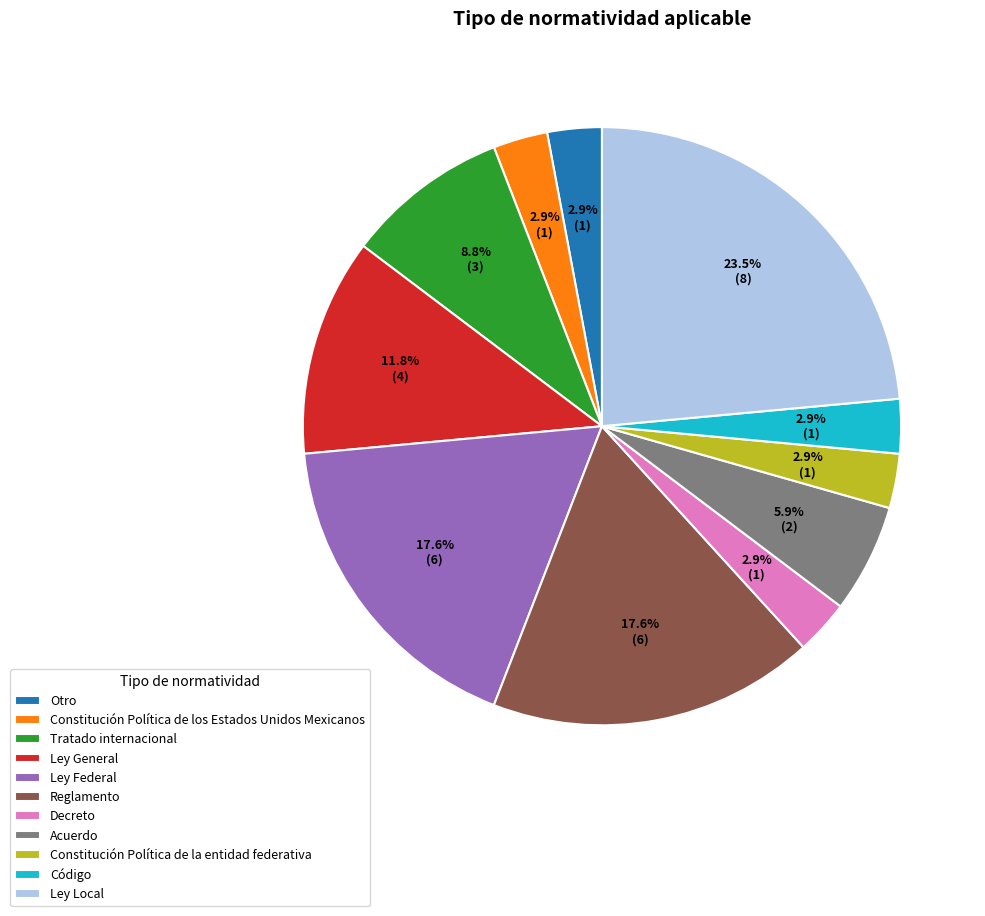

Is Tratado internacional the majority of the pie?

No